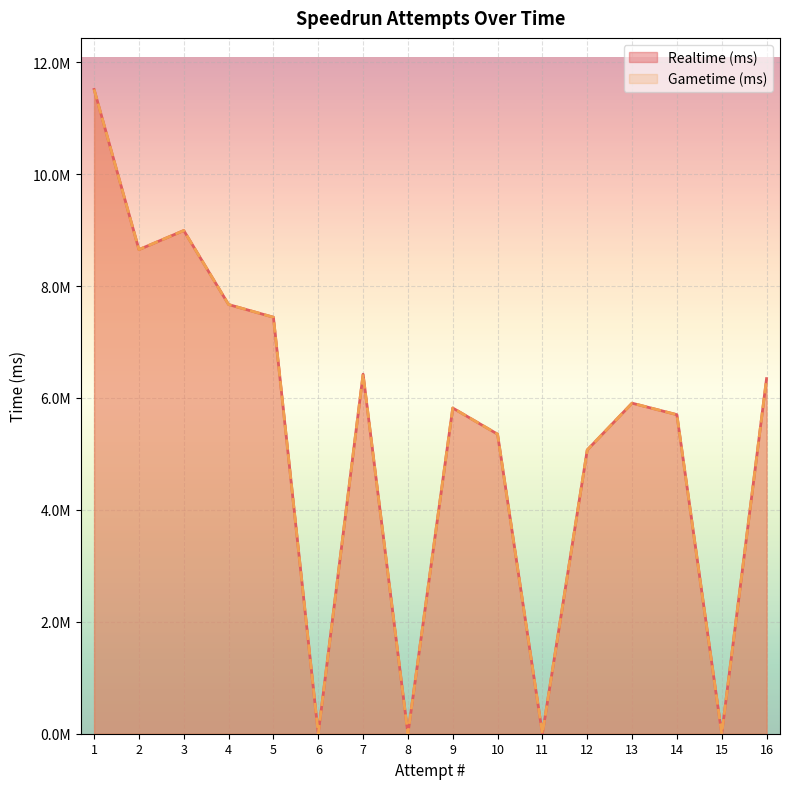

List the series in order of their peak value, highest first.

Realtime (ms), Gametime (ms)